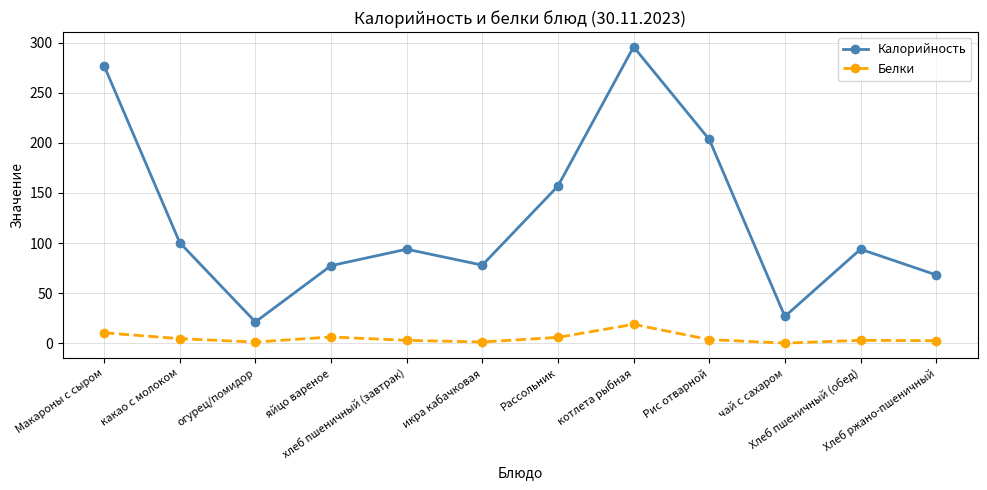

At how many categories does at least one series exceed 136?

4